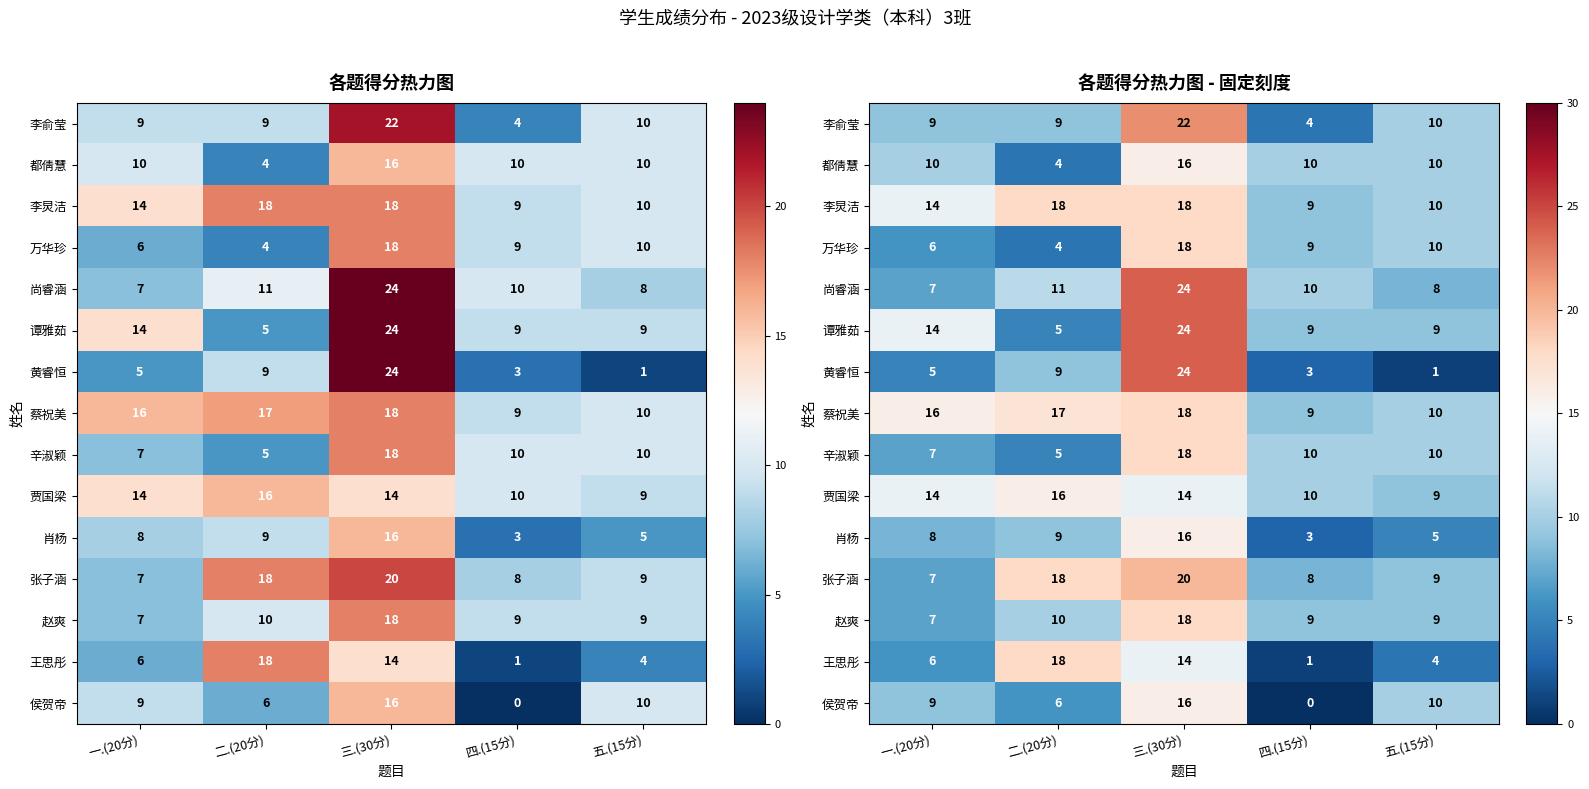

What is the sum of all 谭雅茹 values?

61